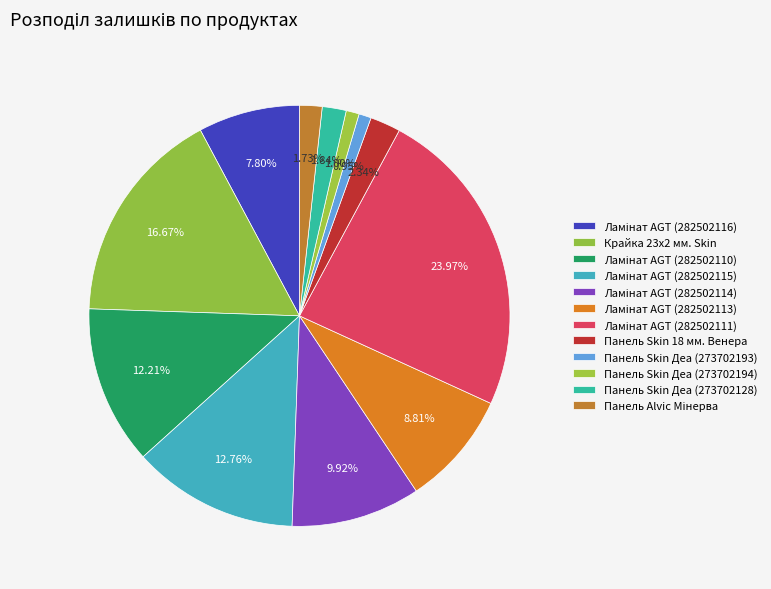

Is Ламінат AGT (282502110) the majority of the pie?

No